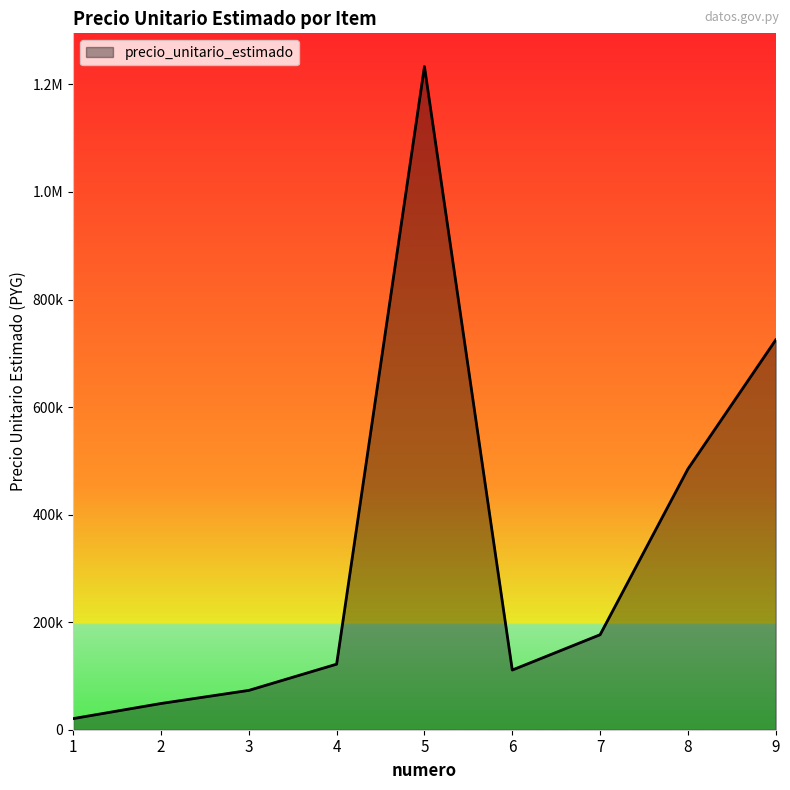

What is the sum of the values at 2 and 7?

225434